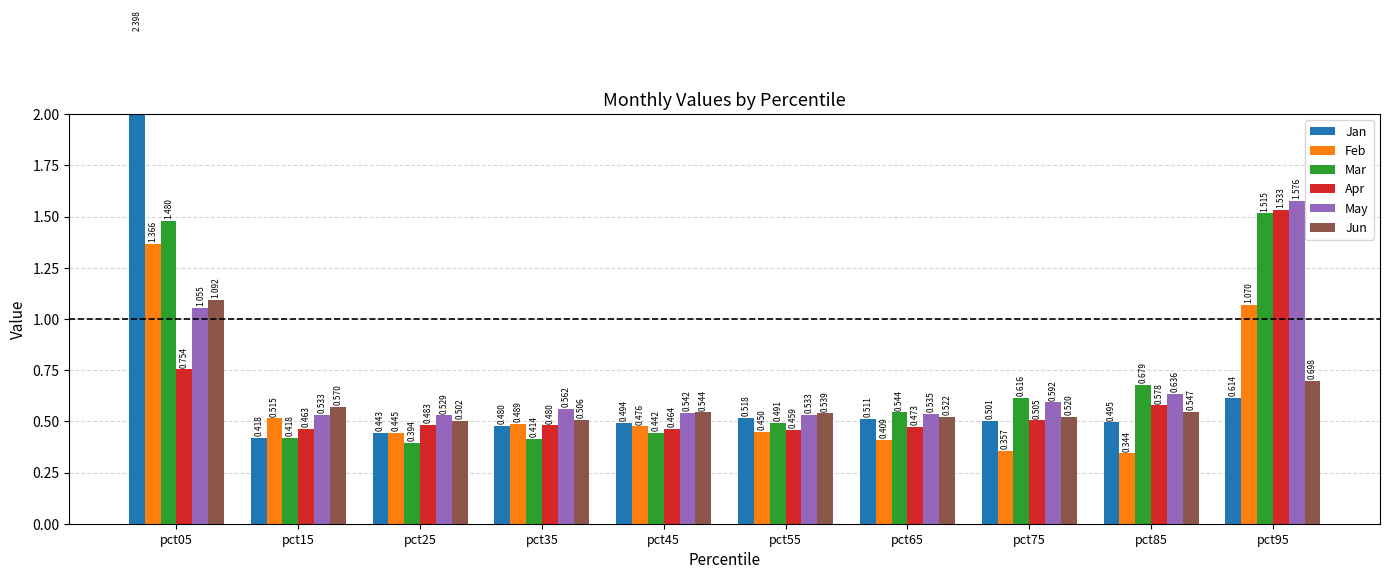

What is the average value of the Feb series?

0.6